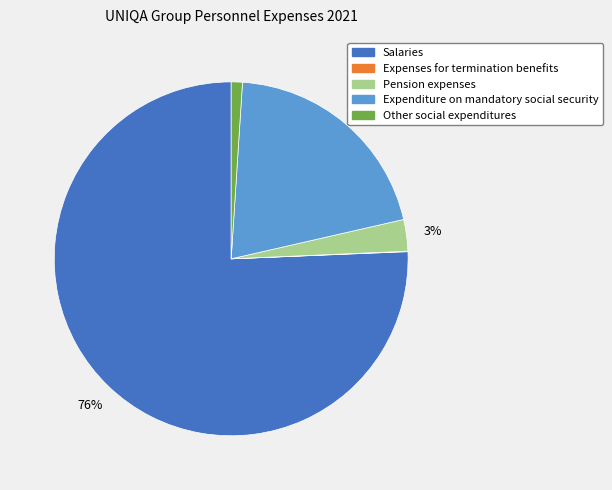

To the nearest percent, what is the average slice percentage?

20%